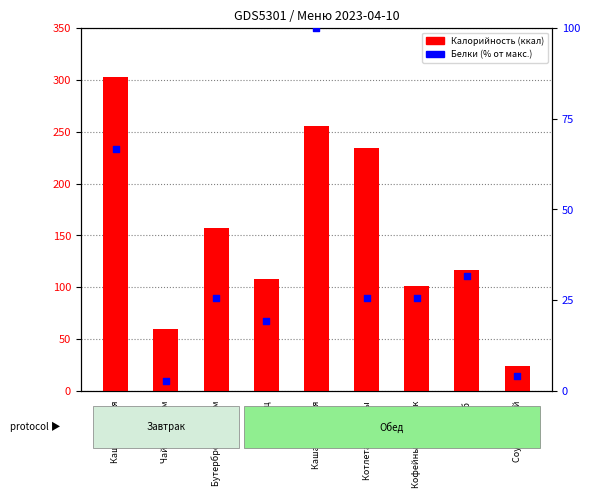

What are all the series names shown in the legend?

Калорийность (ккал), Белки (% от макс.)